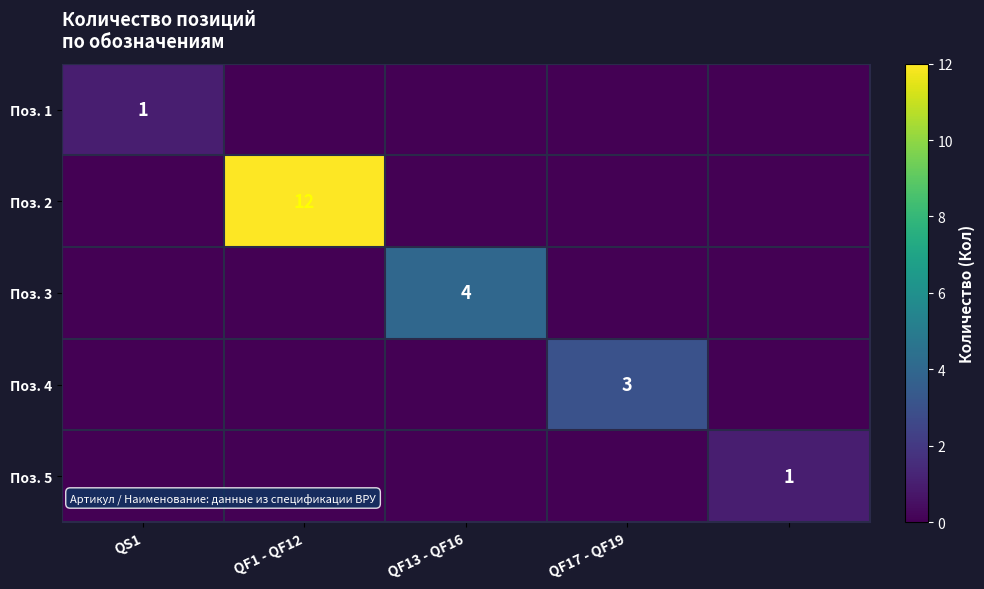

At which category does the chart reach its minimum across all series?

QF1 - QF12